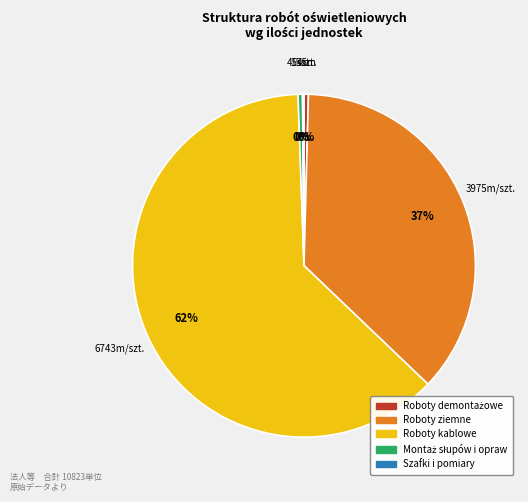

True or false: Roboty ziemne accounts for 22% of the total.

False